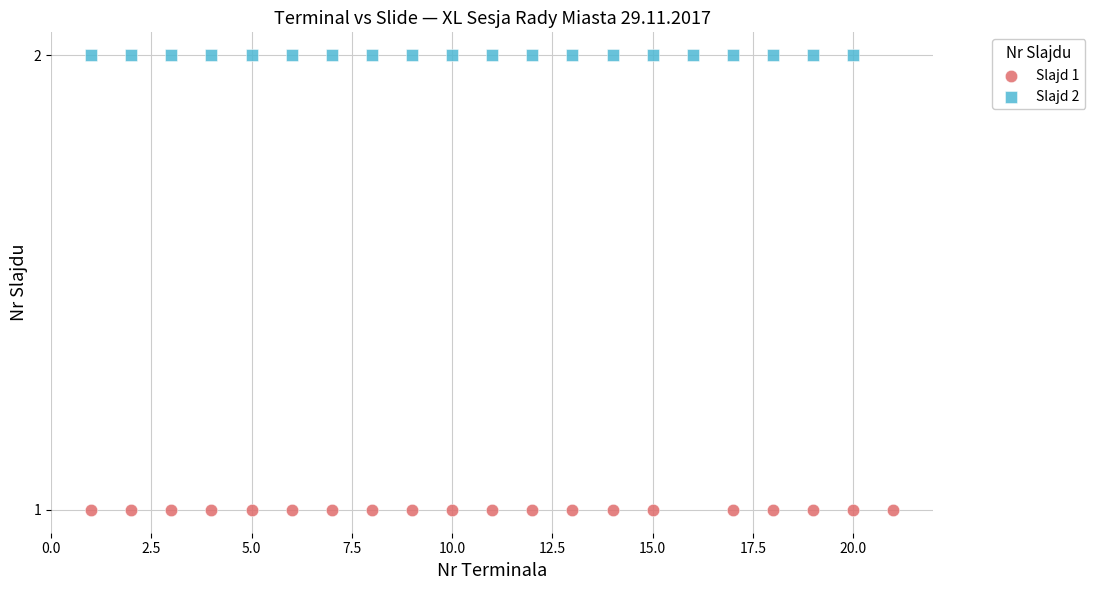

Which series contains the lowest Y value?

Slajd 1